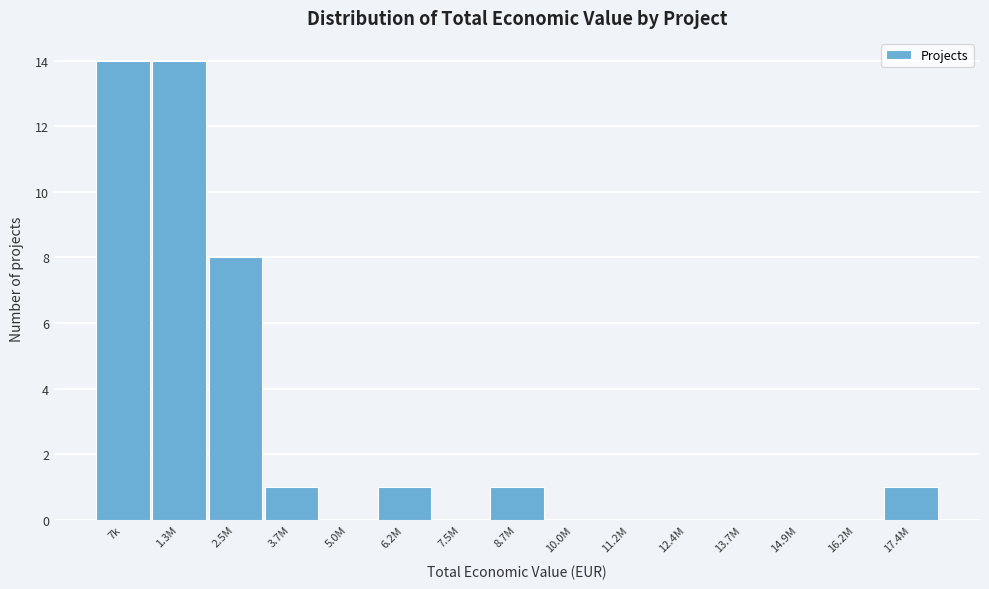

Reading left to right, extract all data points from this chart.

7k=14	1.3M=14	2.5M=8	3.7M=1	5.0M=0	6.2M=1	7.5M=0	8.7M=1	10.0M=0	11.2M=0	12.4M=0	13.7M=0	14.9M=0	16.2M=0	17.4M=1